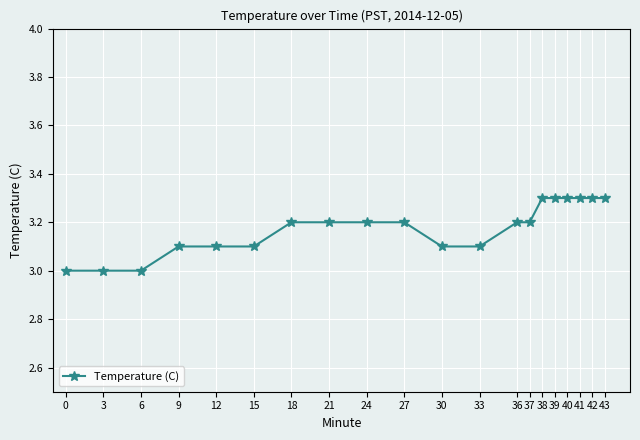

The chart shows a value of 1.8 at 37. True or false?

False